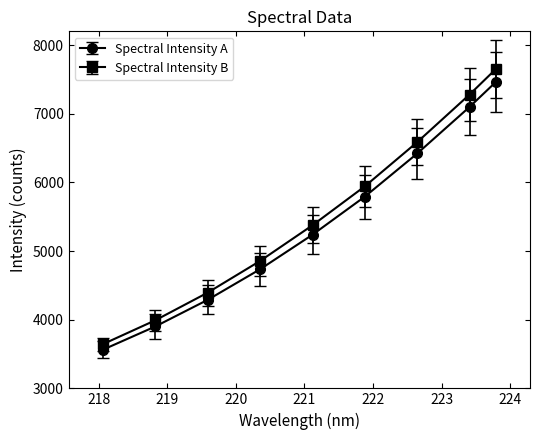

How many data points in Spectral Intensity A are above 5238?

5